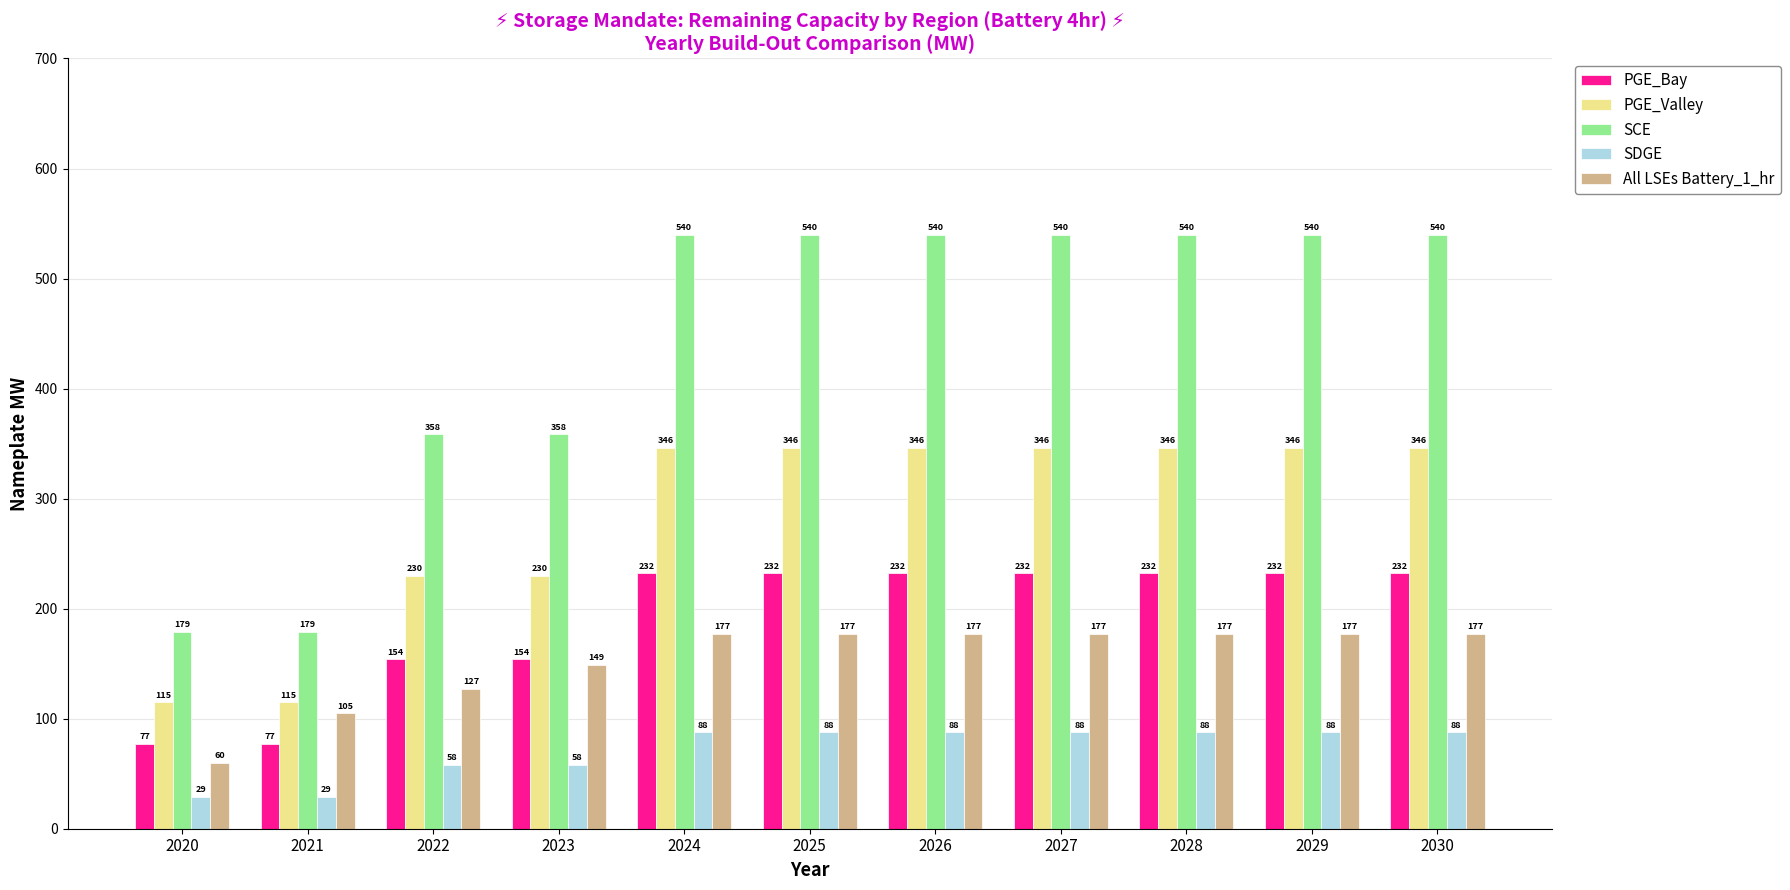

Which series has the widest spread of values?

SCE